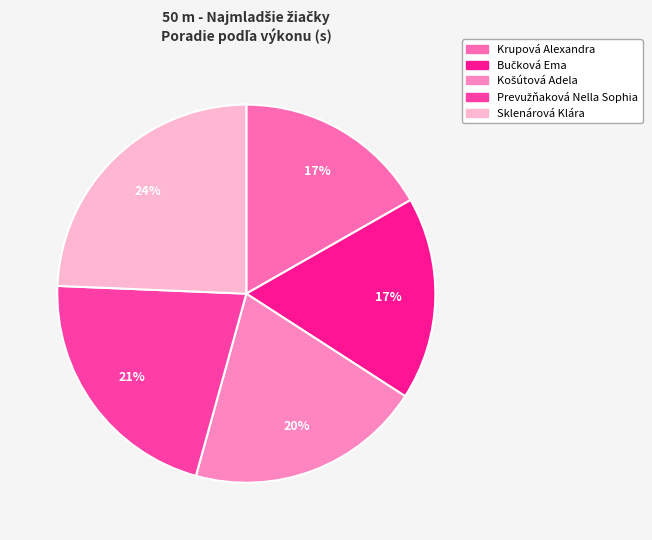

Count the number of slices in the pie.

5